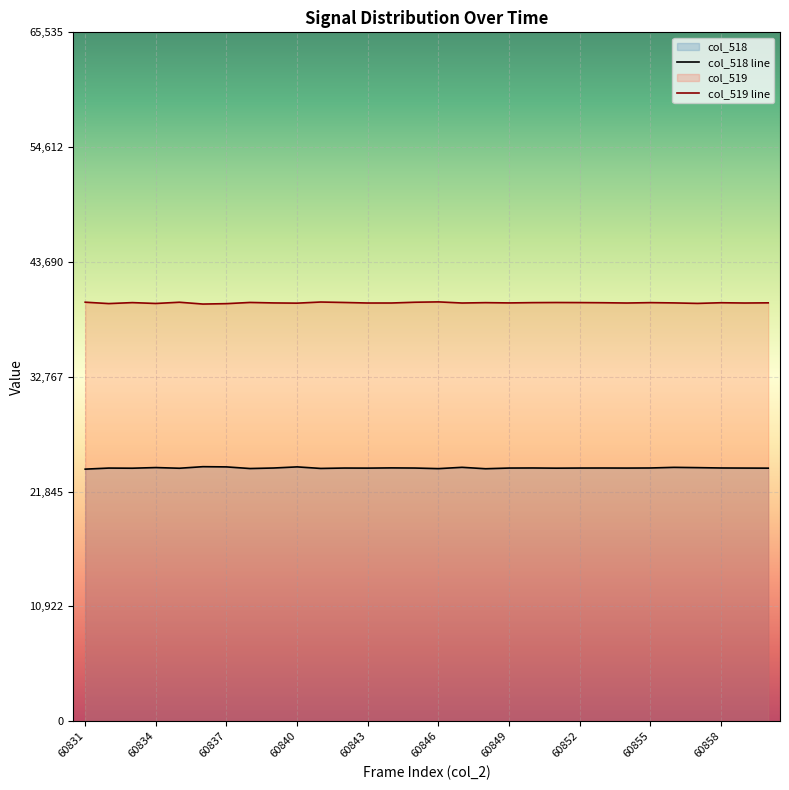

How many lines are shown in the chart?

2